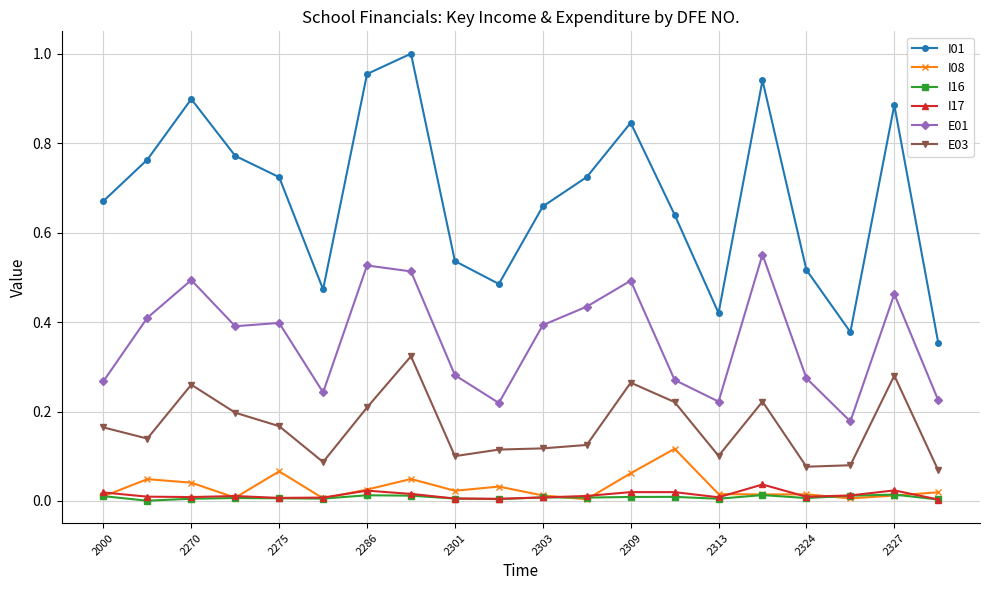

Which series has the largest range (max minus min)?

I01